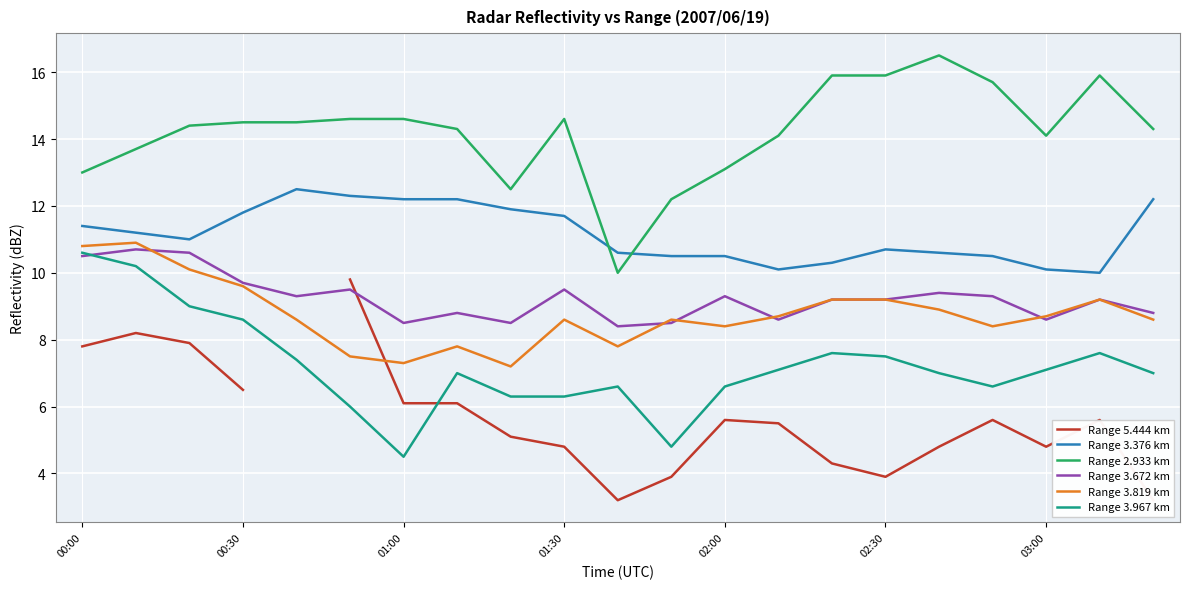

True or false: Range 3.672 km has a value of 5.3 at 03:00.

False